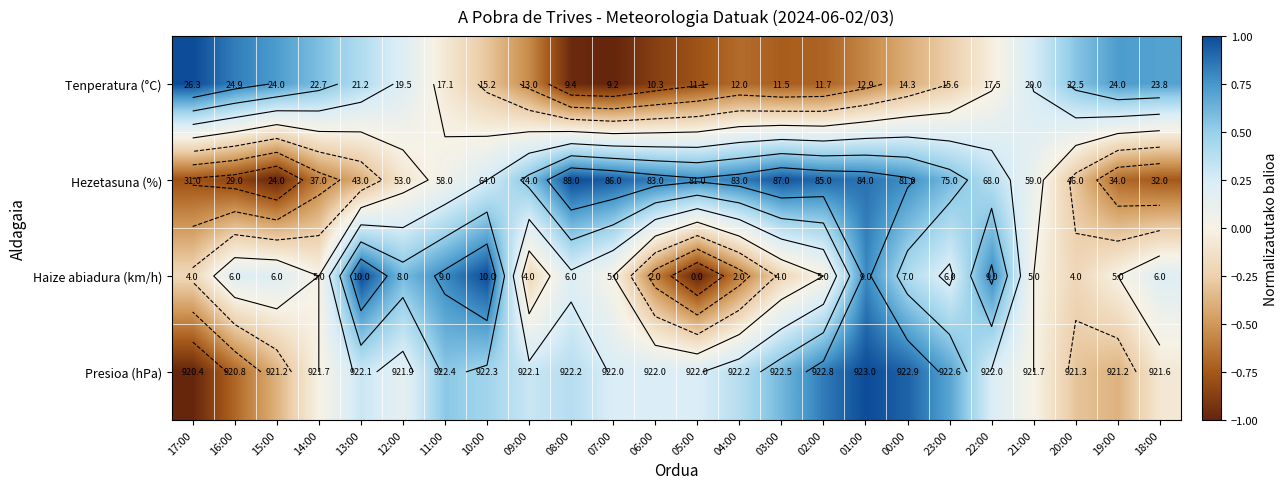

What is the smallest value displayed?

-1.0